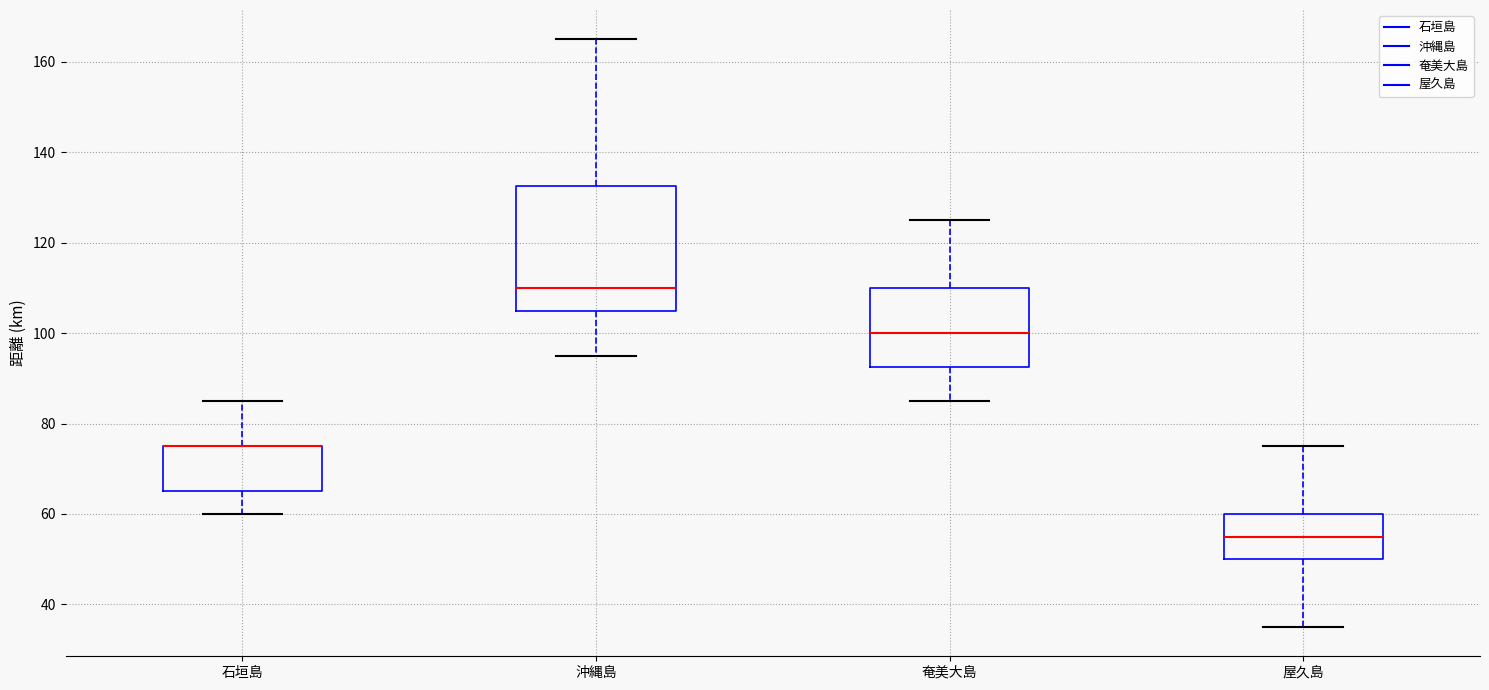

Reading left to right, transcribe this box plot: for each box, give where its median line is, the range the box spans, and where its two whiskers end, as read against the y-axis. The values are not printed on the chart, so give them approximately, as read against the axis.

石垣島: median 76 (drawn on the box's upper edge), box 66 to 76, whiskers 60 to 86
沖縄島: median 110, box 106 to 132, whiskers 96 to 166
奄美大島: median 100, box 92 to 110, whiskers 86 to 126
屋久島: median 56, box 50 to 60, whiskers 36 to 76